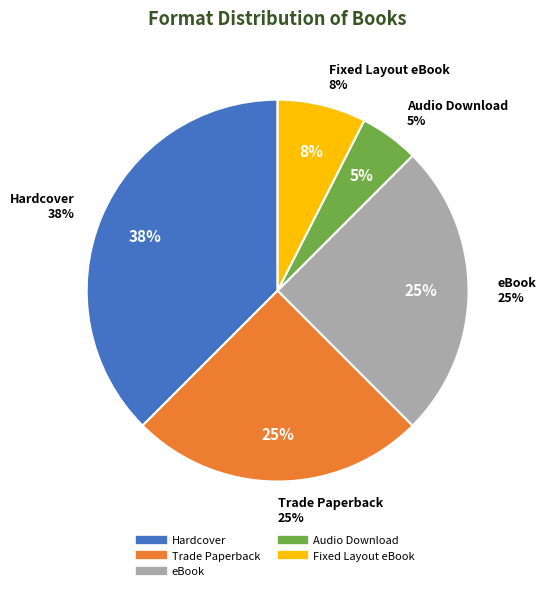

Does any single category account for the majority?

No